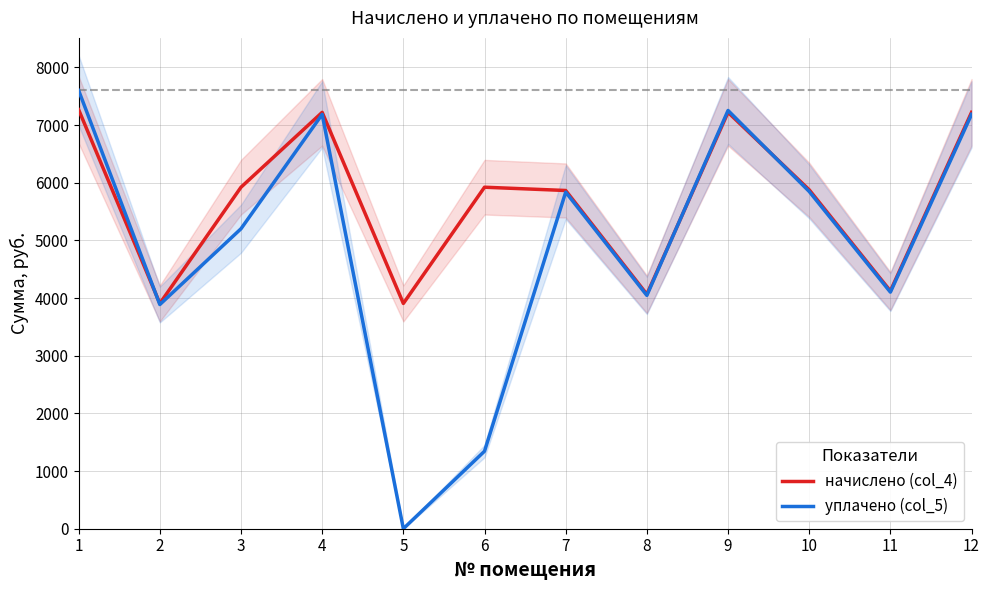

The начислено (col_4) series shows 1991.3 at 2. True or false?

False